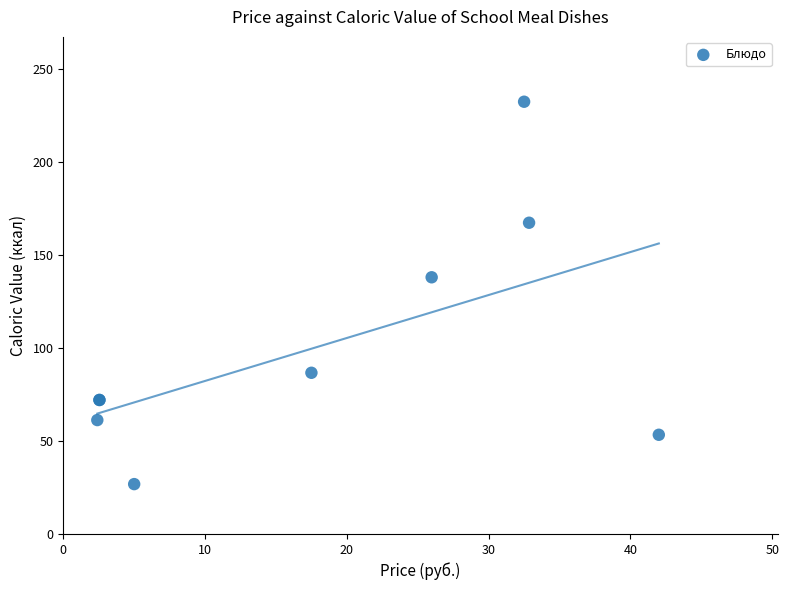

What Y value in the scatter plot is closest to 129?

137.9